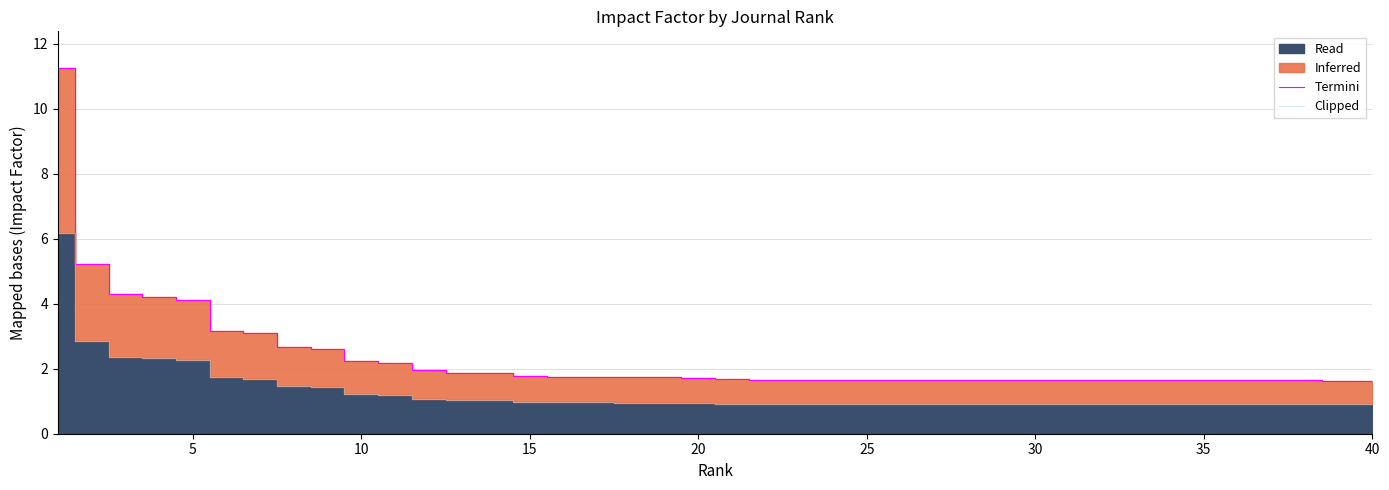

What is the lowest value of the Clipped series?

0.9